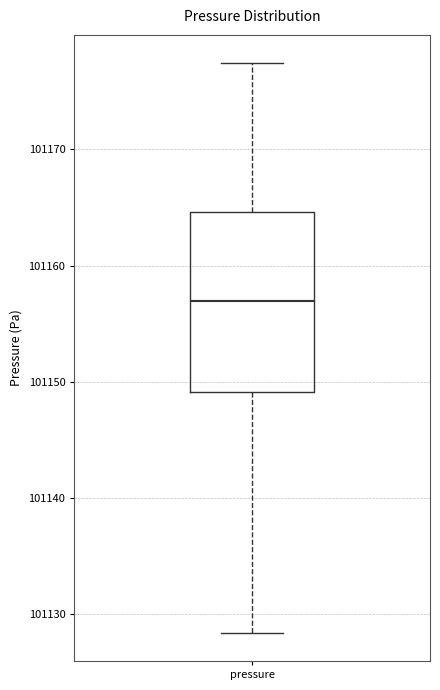

Transcribe this box plot: give where the median line is, the range the box spans, and where the two whiskers end, as read against the y-axis. The values are not printed on the chart, so give them approximately, as read against the axis.

median 101157, box 101149 to 101165, whiskers 101128 to 101177